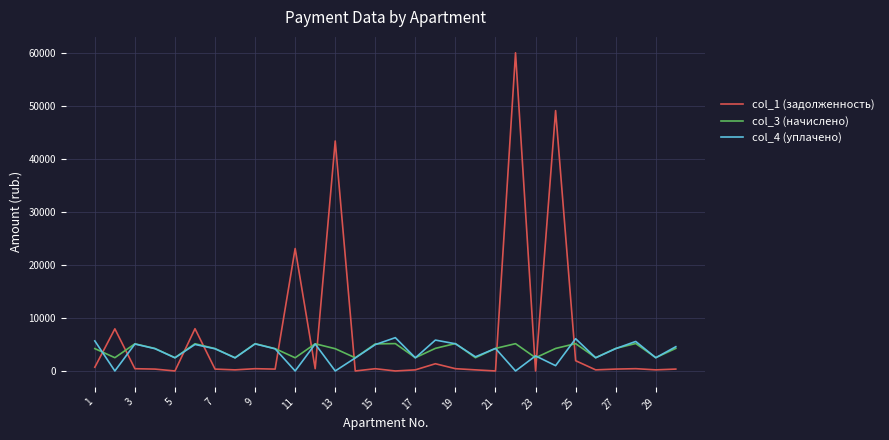

Which series has the widest spread of values?

col_1 (задолженность)